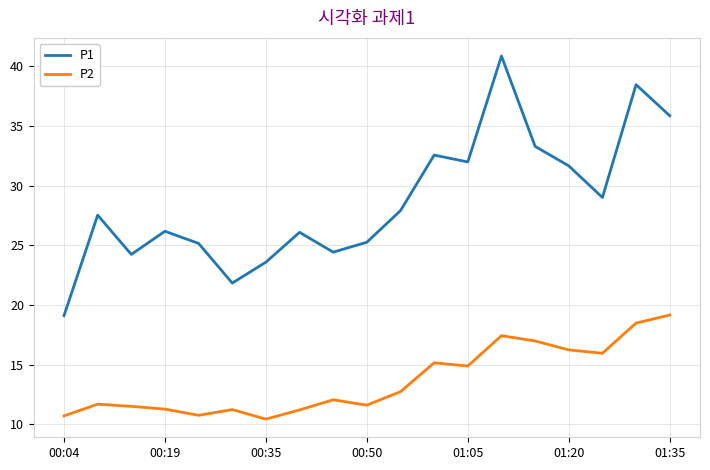

Which series has the largest total across all categories?

P1